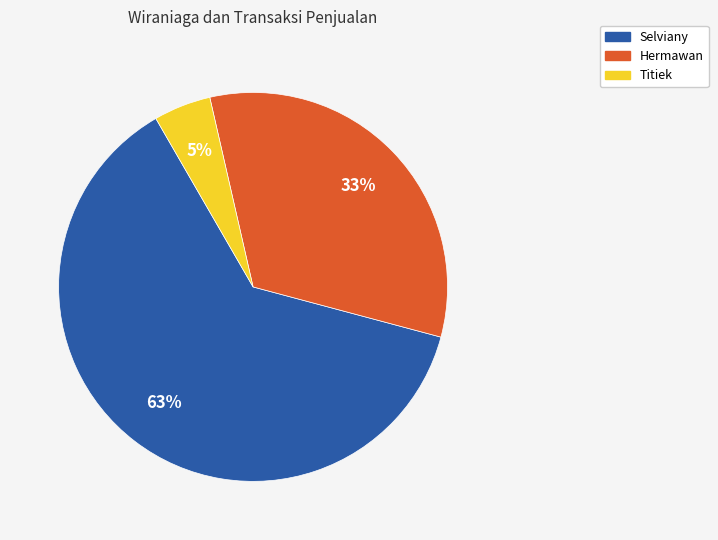

To the nearest percent, what percentage of the pie is Titiek?

5%